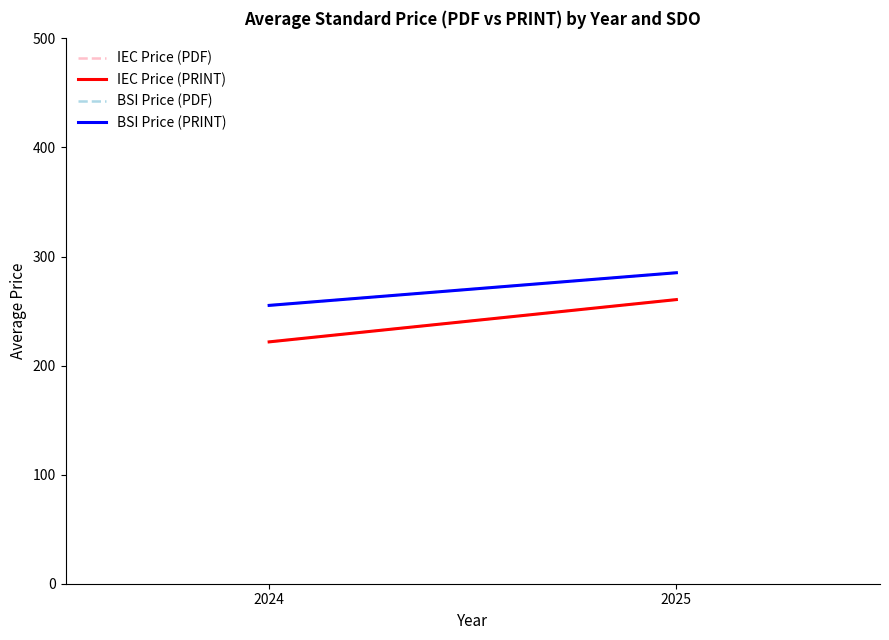

Which has a higher value, 2025 or 2024?

2025